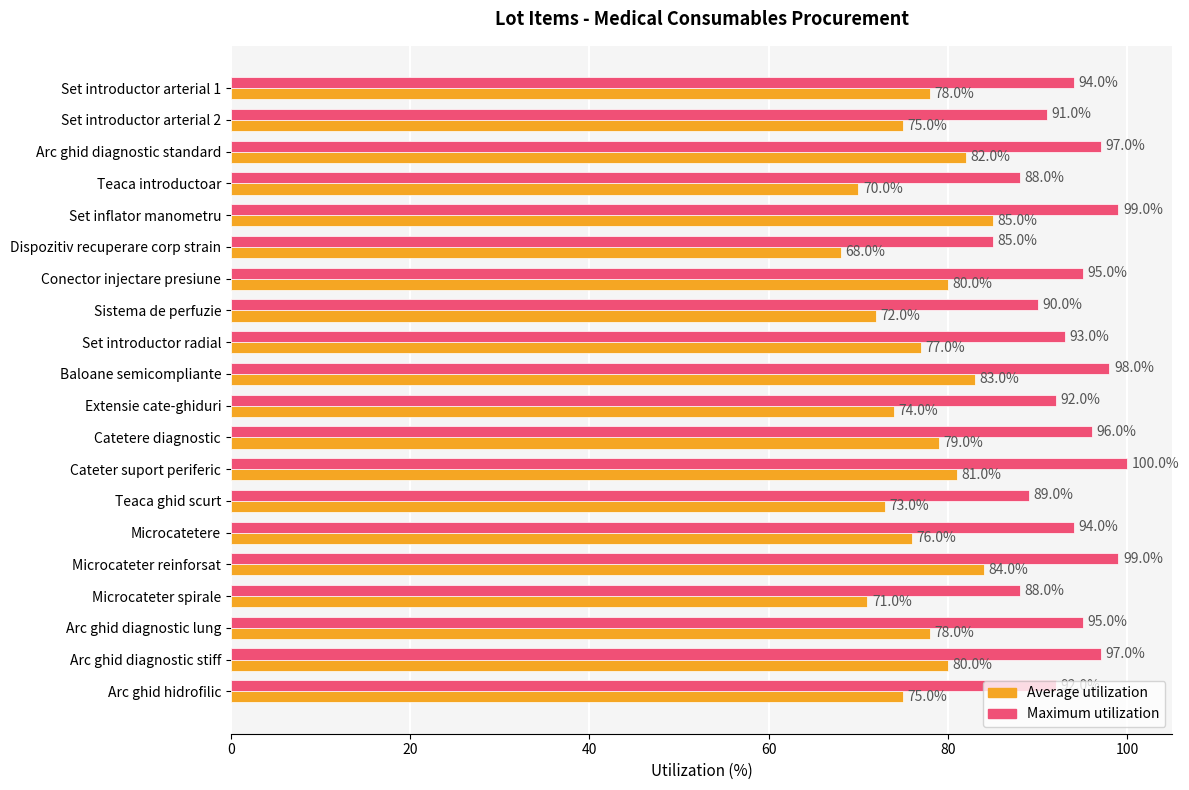

The Average utilization series shows 81 at Cateter suport periferic. True or false?

True